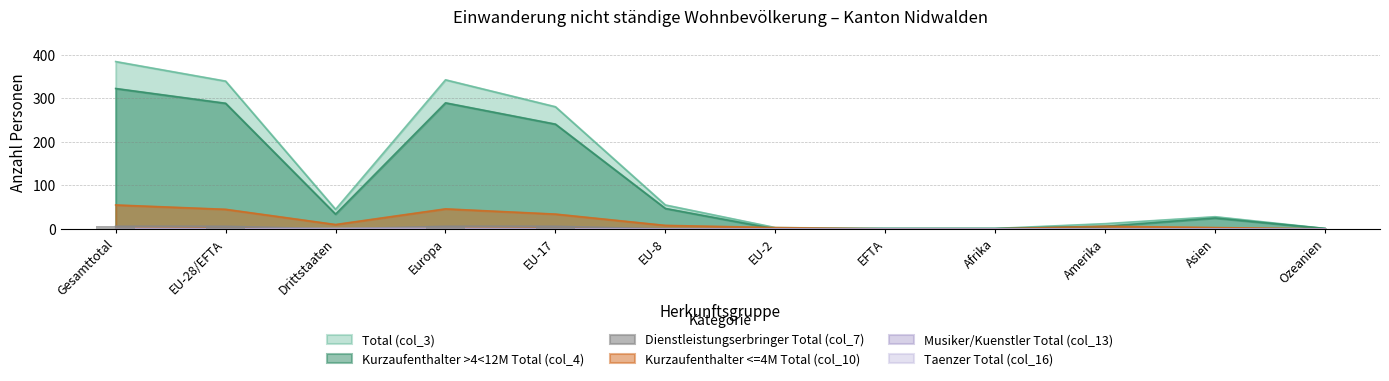

What is the difference between the maximum and second lowest values in the Kurzaufenthalter <=4M Total (col_10) series?

55